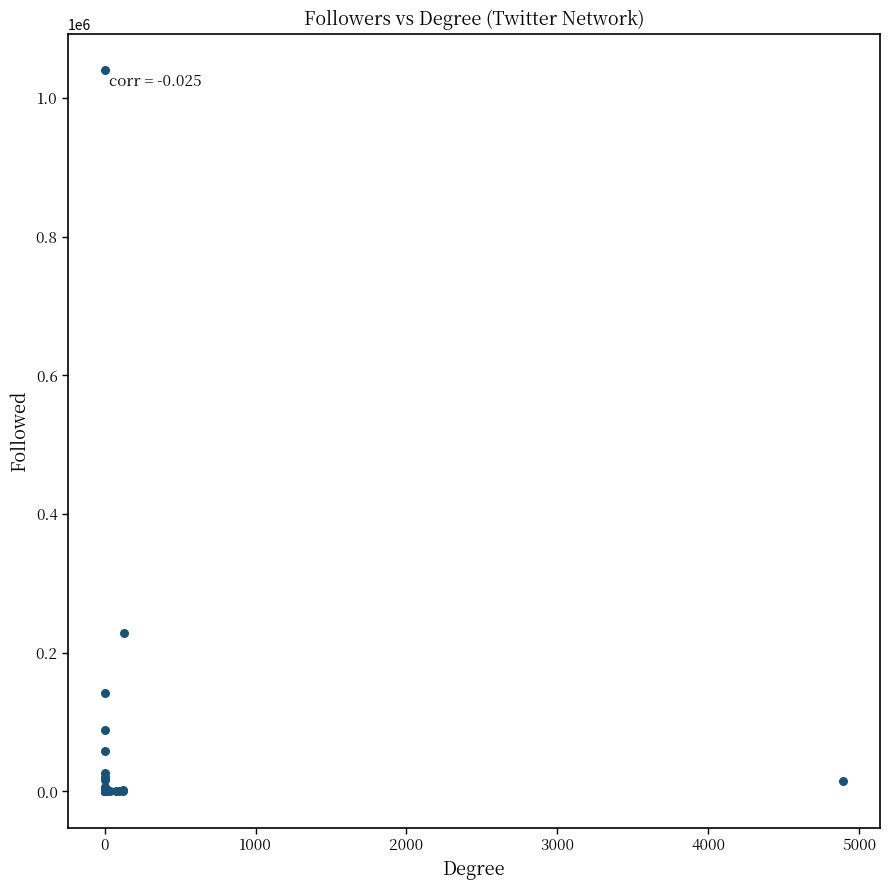

What Y value in the scatter plot is closest to 520441?

228007